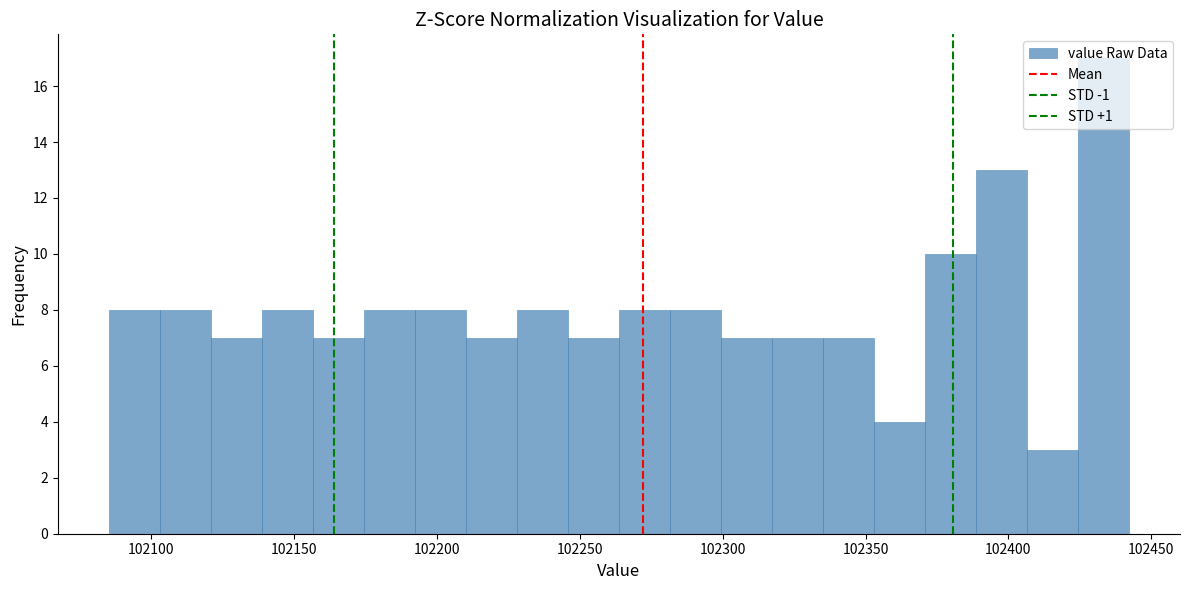

Read against the x-axis, roughly where is the centre of the tallest bar?

102435